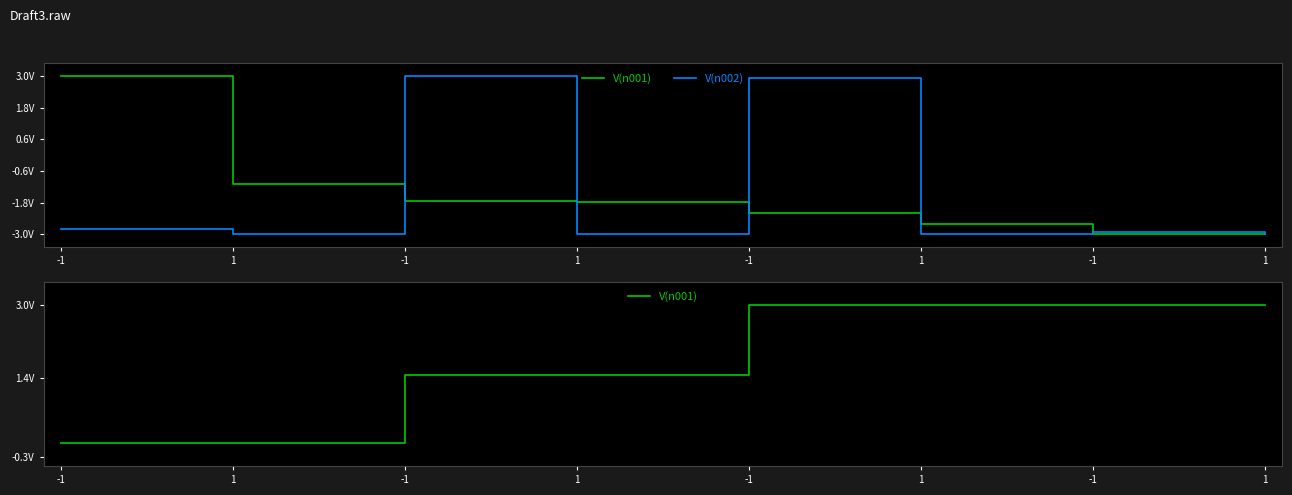

How many lines are shown in the chart?

2